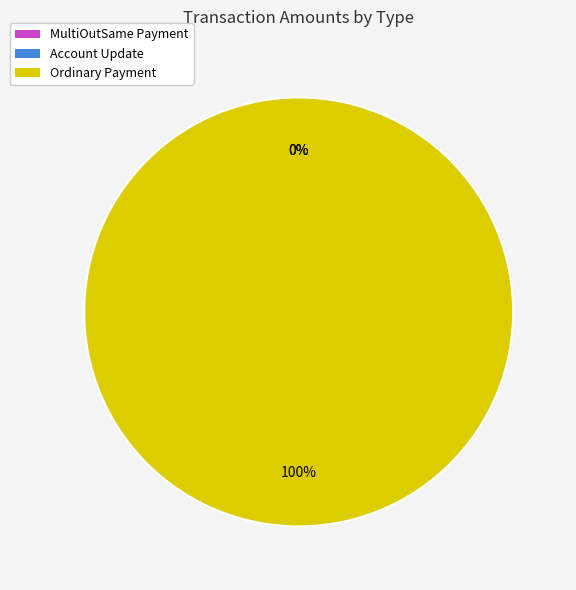

Does any single category account for the majority?

Yes